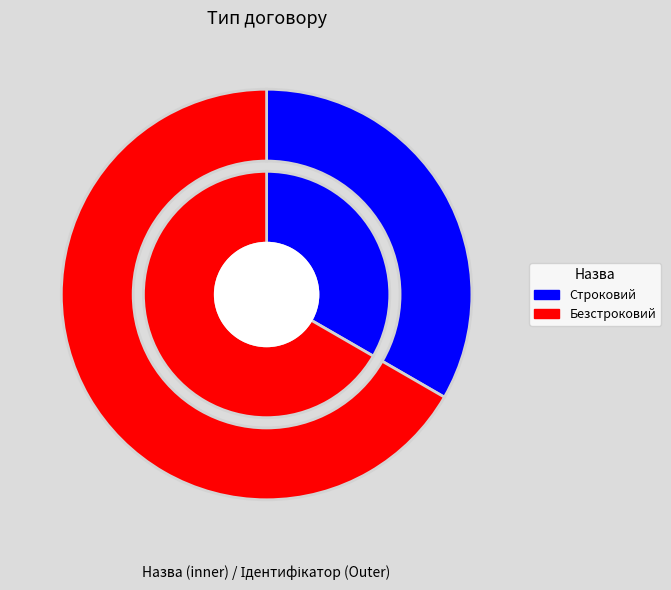

Which slice represents more than half of the pie?

Безстроковий